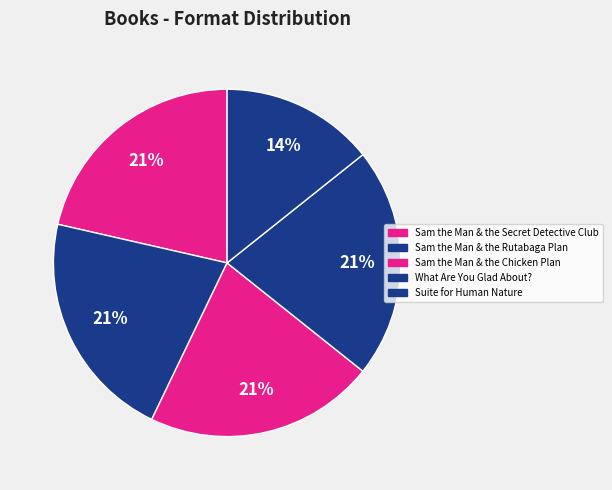

To the nearest percent, what portion does Sam the Man & the Chicken Plan represent?

21%